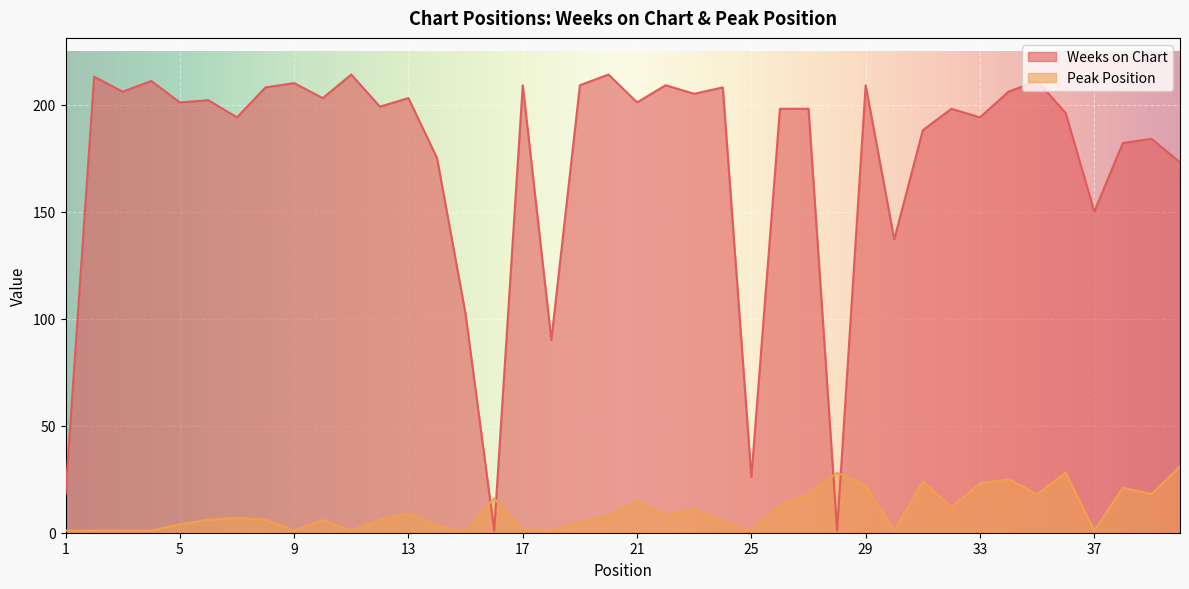

True or false: Peak Position has a value of 6 at 10.

True